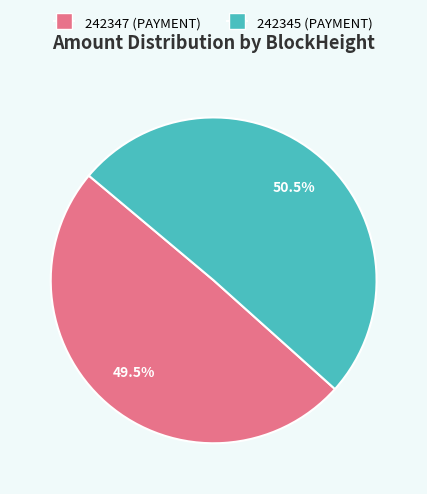

Is 242345 the majority of the pie?

Yes